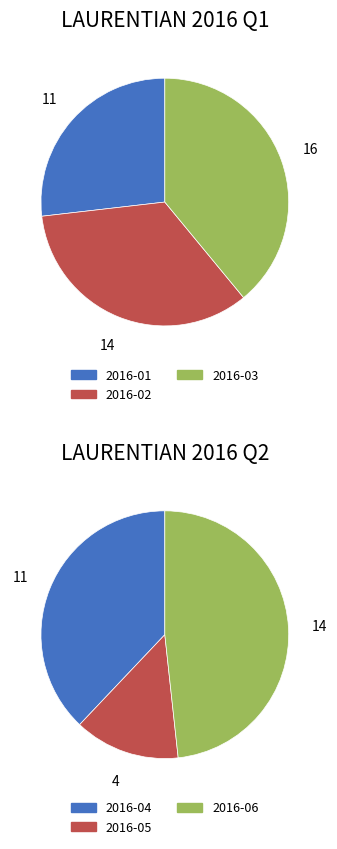

How many segments does this pie chart have?

6